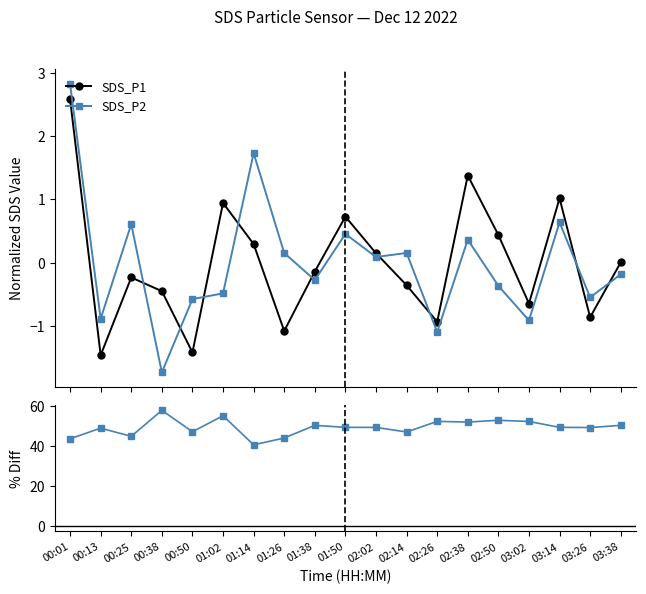

True or false: SDS_P2 has a value of -0.5 at 02:50.

False